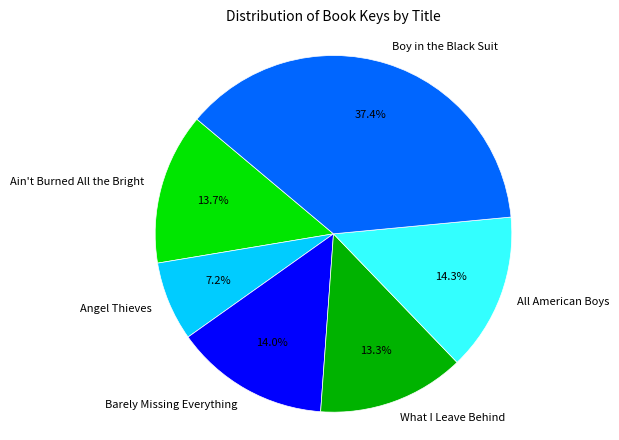

What percentage is the Barely Missing Everything slice, to the nearest percent?

14%